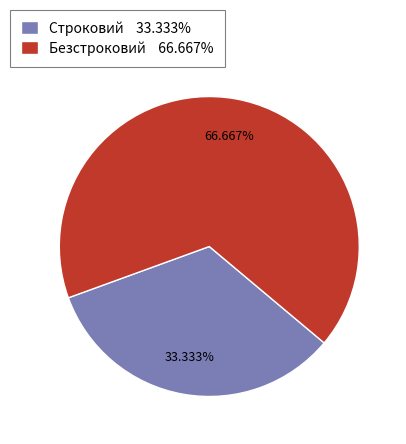

What percentage is the Строковий slice, to the nearest percent?

33%